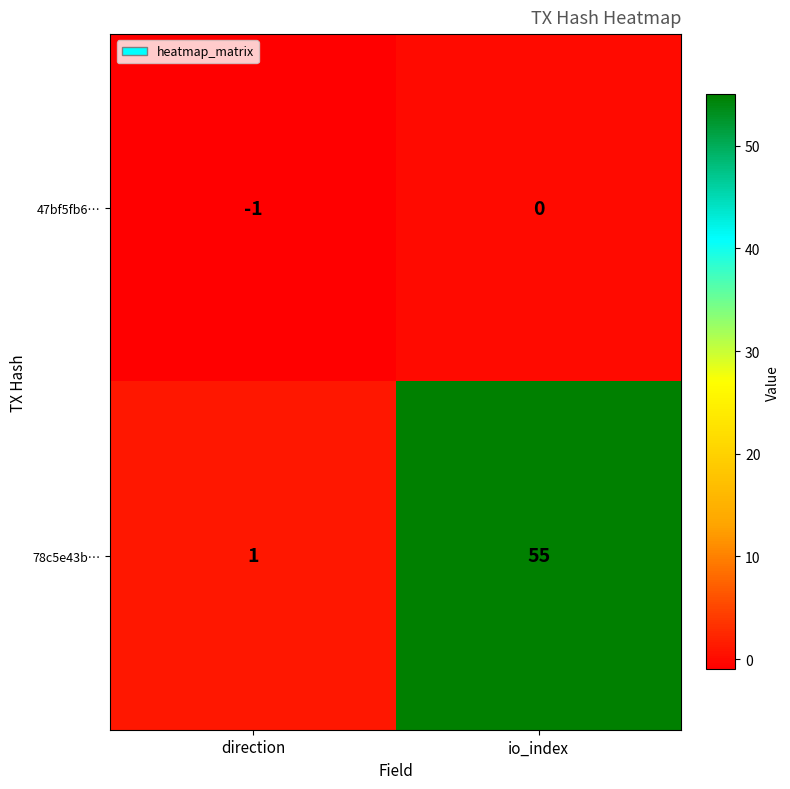

Reading left to right, transcribe all the data shown in this chart.

47bf5fb6…: direction=-1	io_index=0
78c5e43b…: direction=1	io_index=55